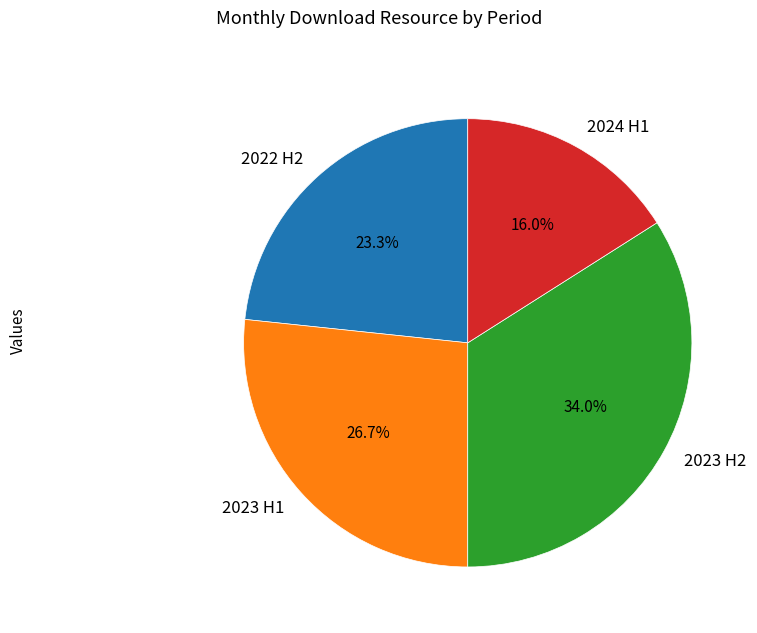

Is there a majority slice in this chart?

No